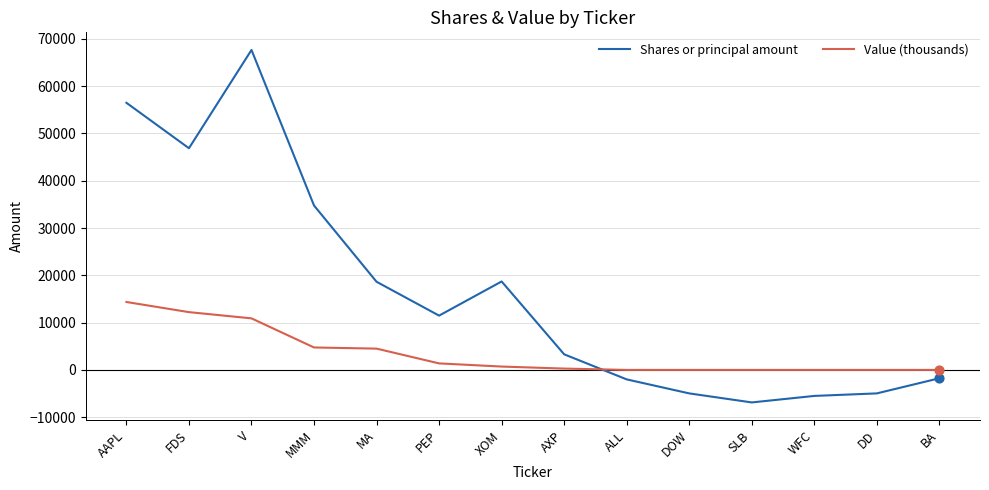

Which series has the widest spread of values?

Shares or principal amount